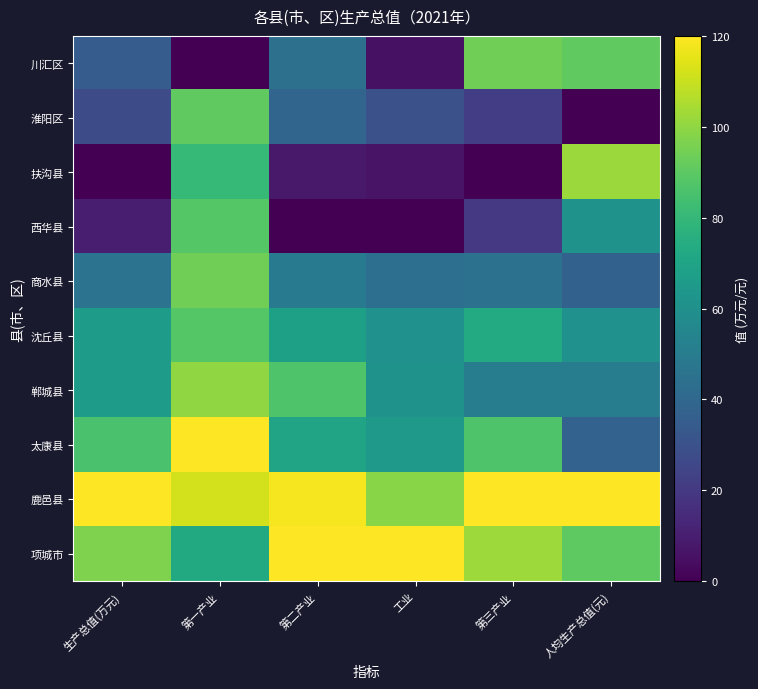

Reading left to right, list all the values displayed in this chart.

川汇区: 生产总值(万元)=35.1	第一产业=0.0	第二产业=44.4	工业=5.3	第三产业=93.9	人均生产总值(元)=90.6
淮阳区: 生产总值(万元)=27.6	第一产业=90.6	第二产业=38.9	工业=29.7	第三产业=21.6	人均生产总值(元)=0.0
扶沟县: 生产总值(万元)=0.0	第一产业=80.3	第二产业=8.4	工业=6.5	第三产业=0.0	人均生产总值(元)=102.2
西华县: 生产总值(万元)=10.1	第一产业=88.5	第二产业=0.0	工业=0.0	第三产业=19.9	人均生产总值(元)=61.0
商水县: 生产总值(万元)=45.8	第一产业=94.0	第二产业=49.3	工业=43.9	第三产业=45.5	人均生产总值(元)=37.3
沈丘县: 生产总值(万元)=66.0	第一产业=88.4	第二产业=68.0	工业=60.7	第三产业=73.2	人均生产总值(元)=60.8
郸城县: 生产总值(万元)=65.8	第一产业=100.0	第二产业=86.9	工业=61.6	第三产业=50.3	人均生产总值(元)=50.2
太康县: 生产总值(万元)=85.7	第一产业=120.0	第二产业=70.1	工业=65.1	第三产业=86.9	人均生产总值(元)=37.7
鹿邑县: 生产总值(万元)=120.0	第一产业=111.8	第二产业=118.6	工业=98.6	第三产业=120.0	人均生产总值(元)=120.0
项城市: 生产总值(万元)=96.9	第一产业=72.9	第二产业=120.0	工业=120.0	第三产业=102.3	人均生产总值(元)=90.3